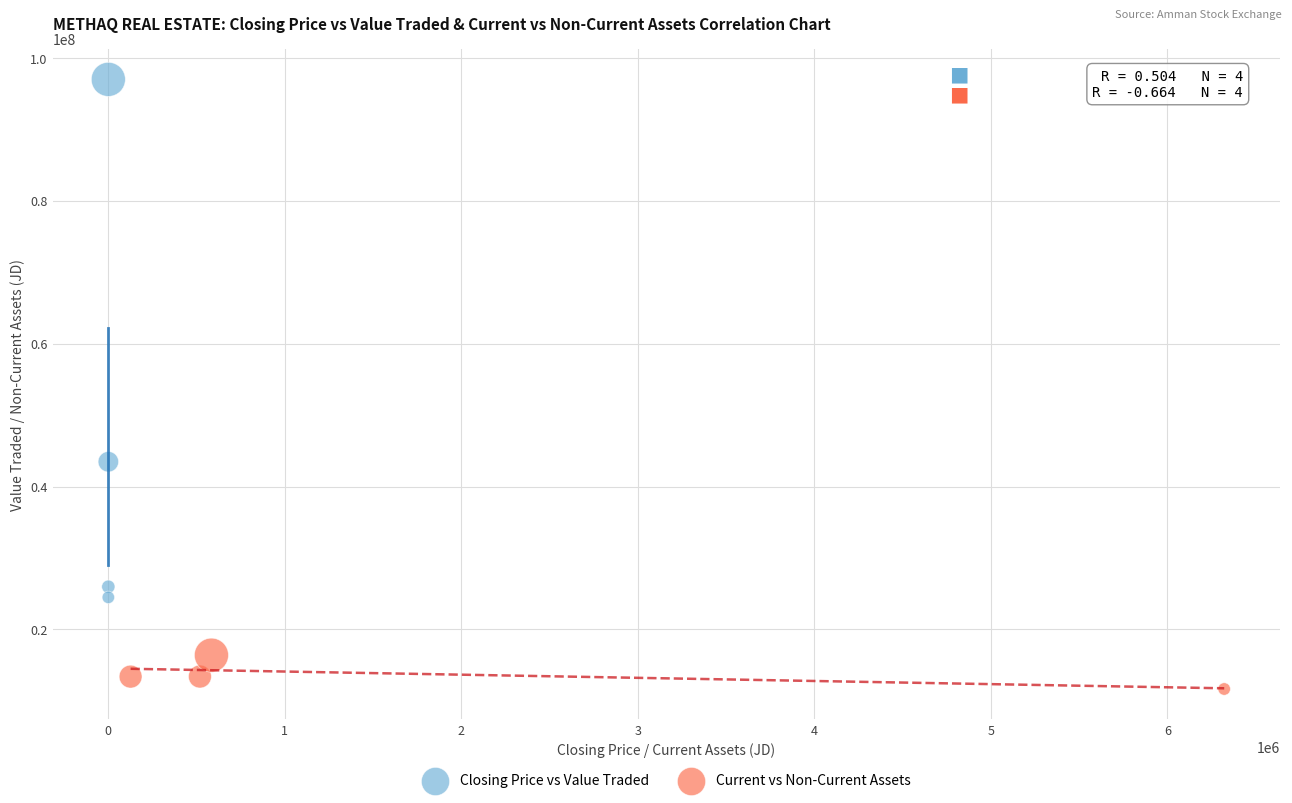

Which series contains the lowest Y value?

Current vs Non-Current Assets